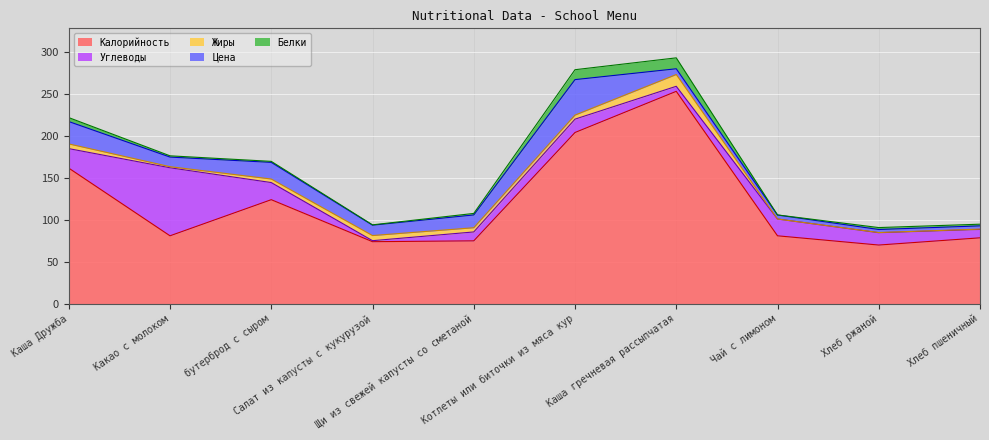

Rank the categories by Жиры value from lowest to highest.

Чай с лимоном, Хлеб ржаной, Хлеб пшеничный, Какао с молоком, бутерброд с сыром, Котлеты или биточки из мяса кур, Щи из свежей капусты со сметаной, Каша Дружба, Салат из капусты с кукурузой, Каша гречневая рассыпчатая